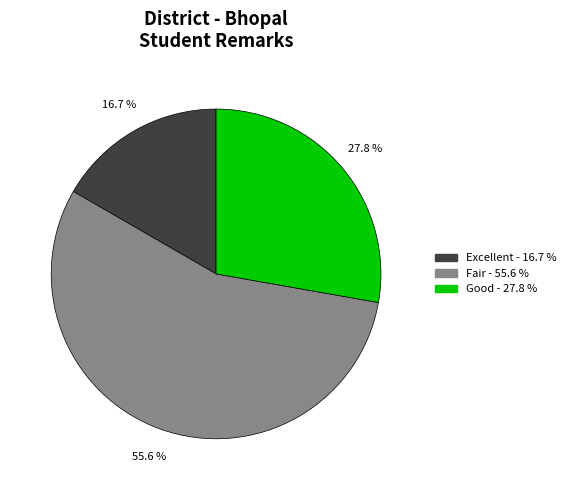

Is there a majority slice in this chart?

Yes